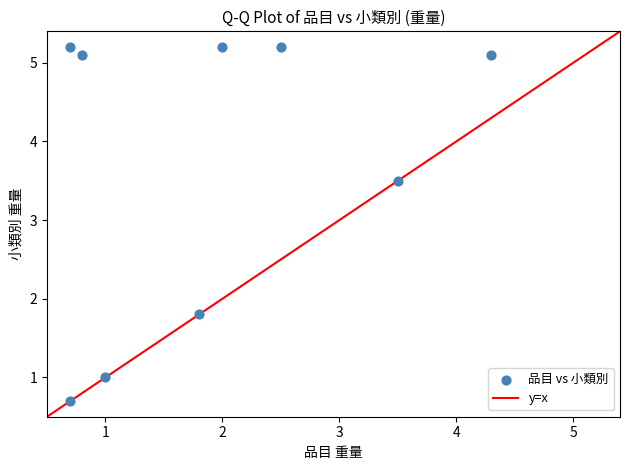

What Y value in the scatter plot is closest to 2?

1.8